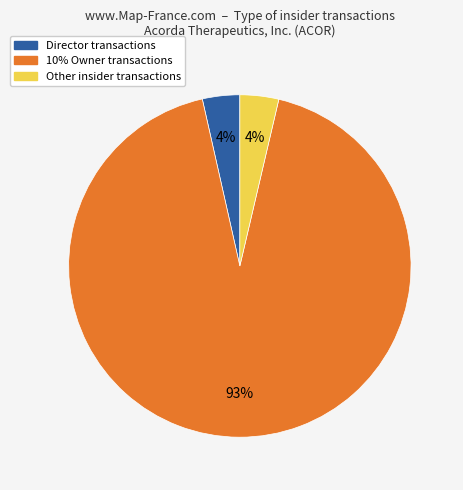

To the nearest percent, what is the average slice percentage?

33%